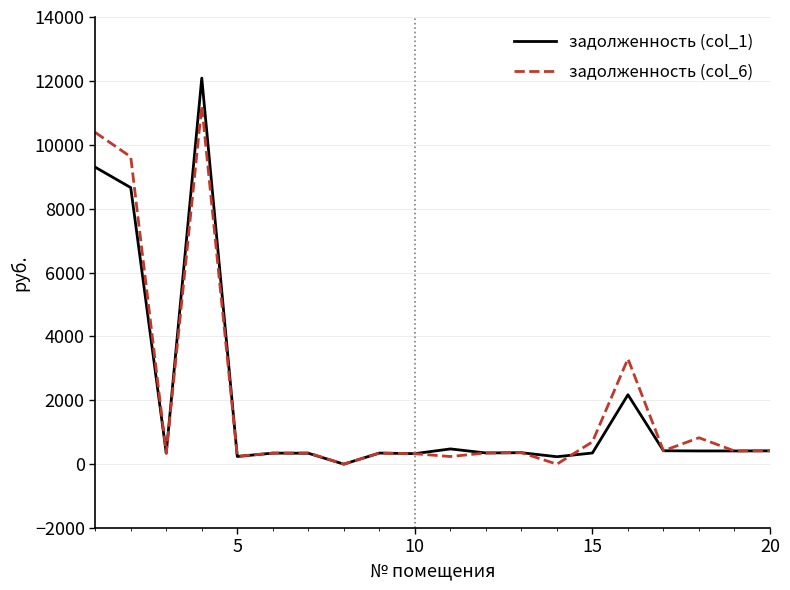

Rank the series by their maximum value, from lowest to highest.

задолженность (col_6), задолженность (col_1)